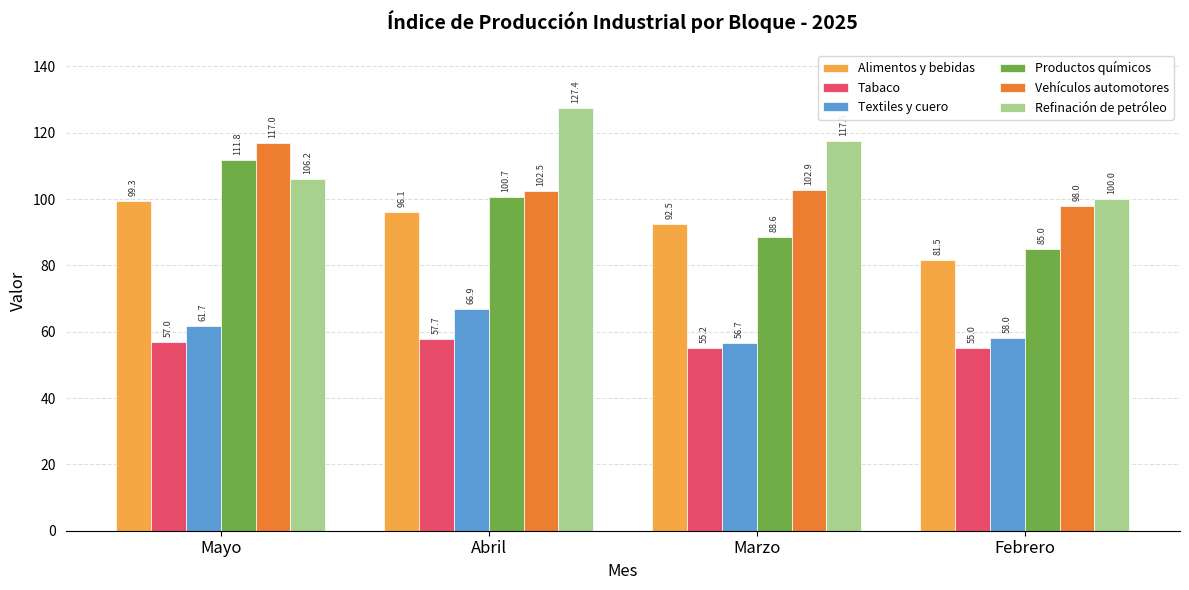

What are all the series names shown in the legend?

Alimentos y bebidas, Tabaco, Textiles y cuero, Productos químicos, Vehículos automotores, Refinación de petróleo